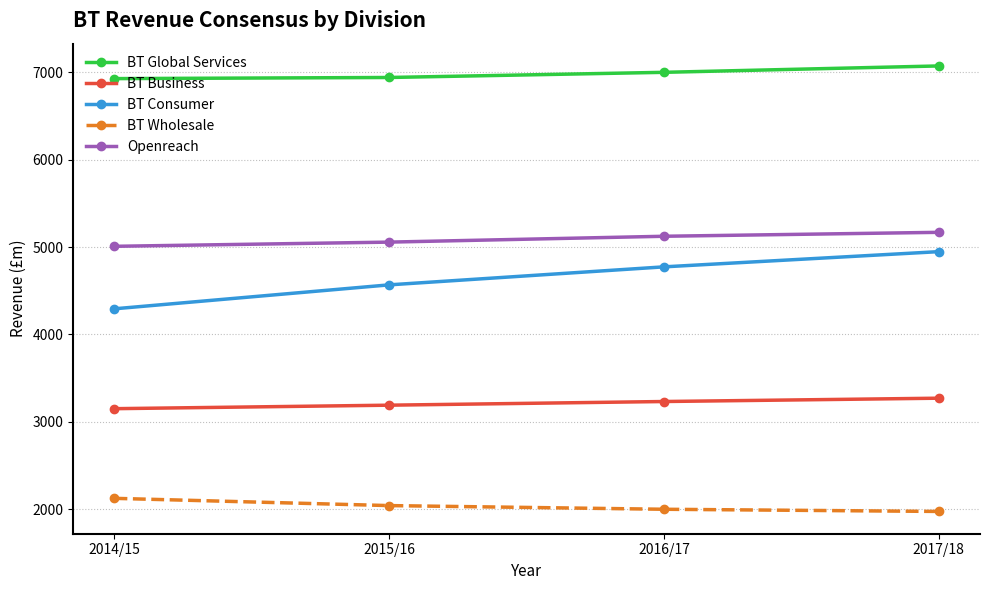

What value does the Openreach series have at 2016/17, to the nearest 5?

5125